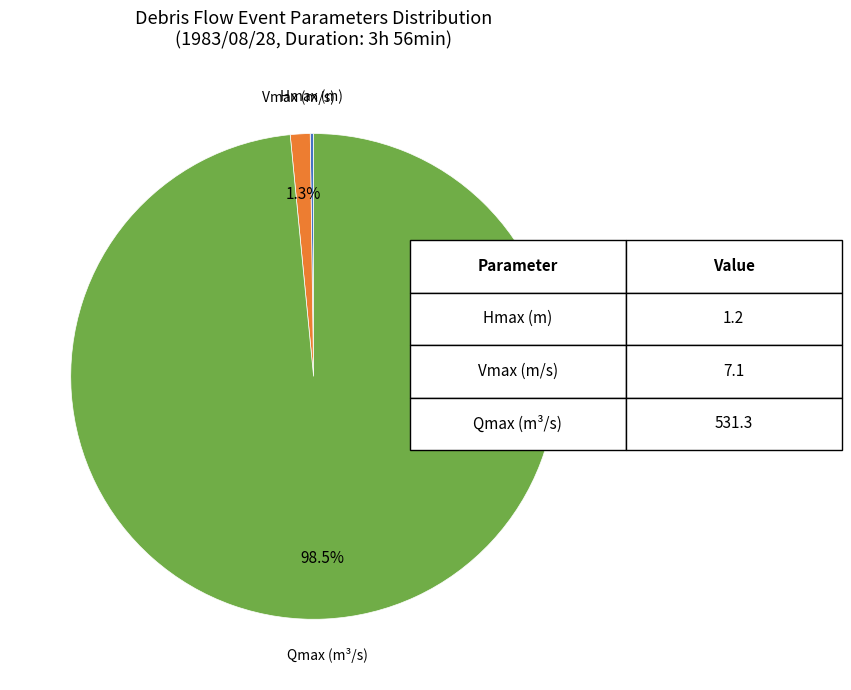

To the nearest percent, what is the average slice percentage?

33%